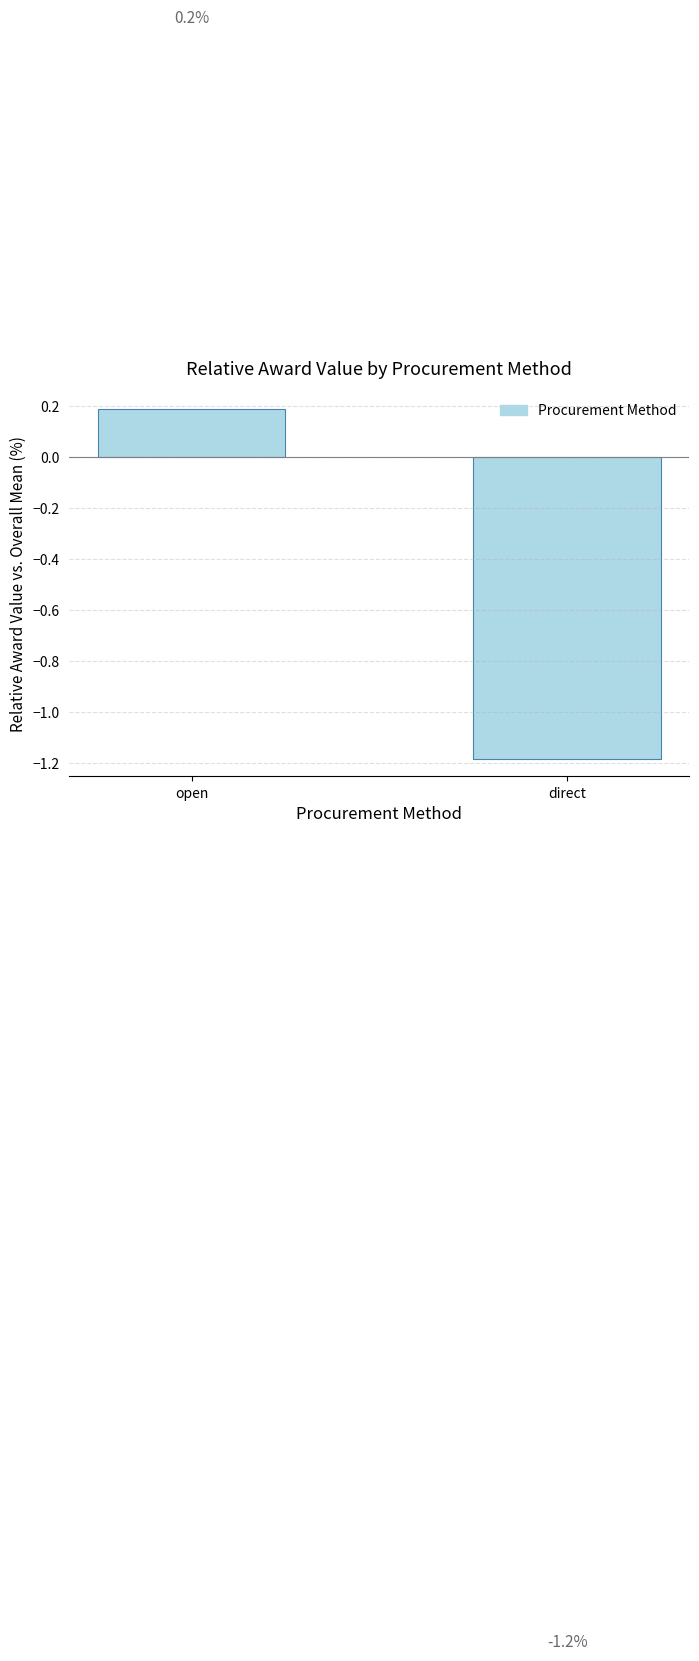

At which label does the data first exceed 0?

open